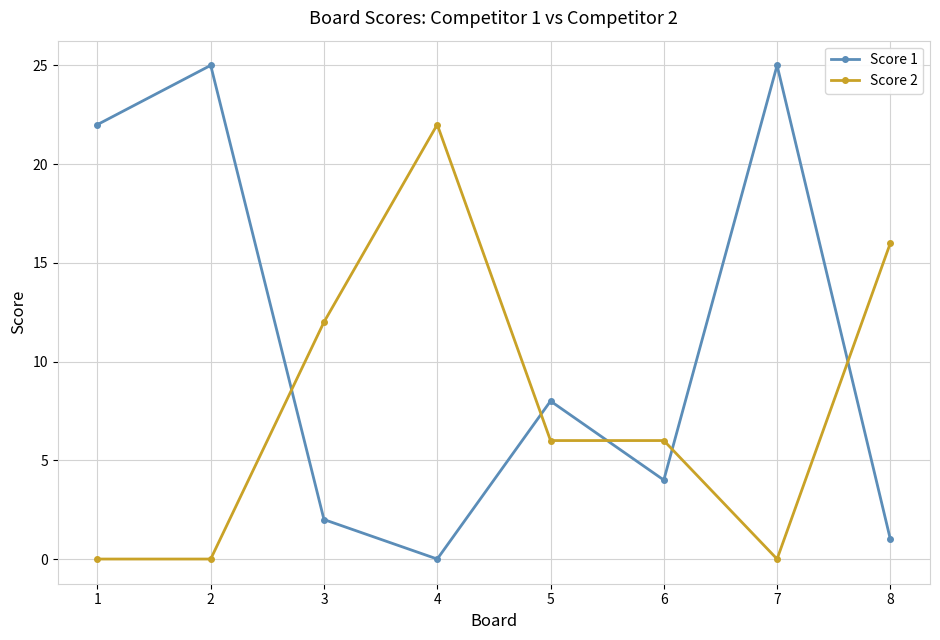

Is it true that Score 2 equals 16 at 8?

True